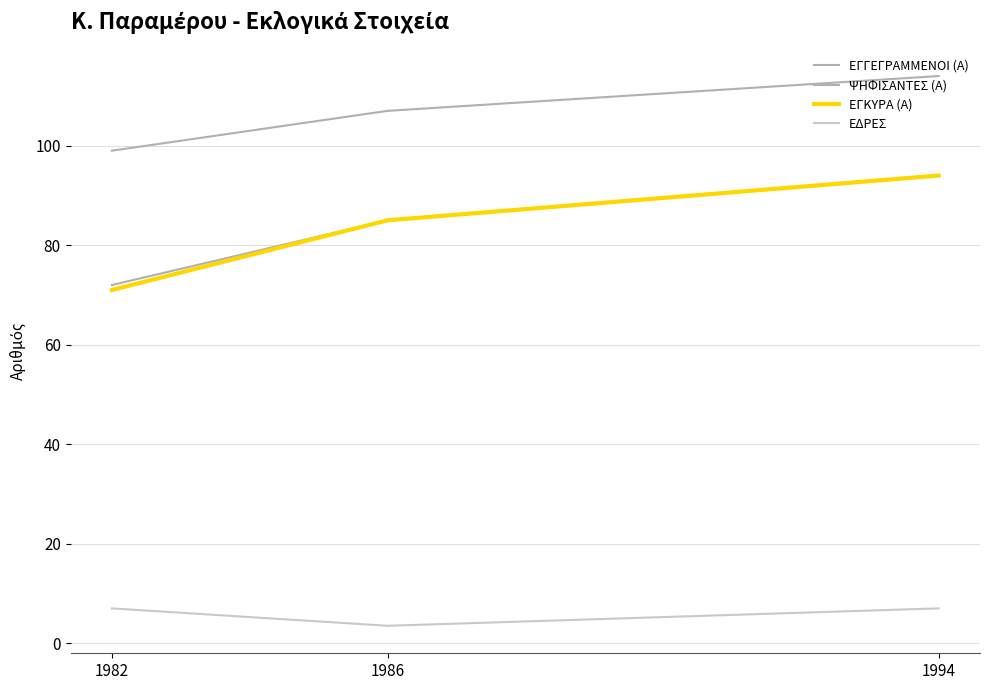

Does the chart display data point markers on the line(s)?

No